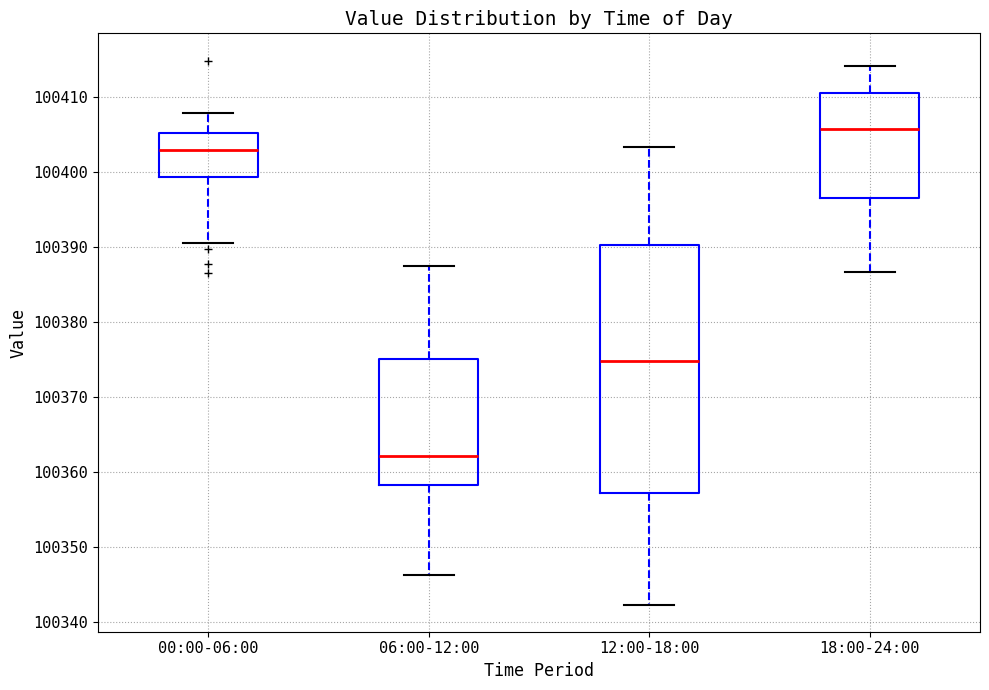

Where is the upper edge of the box for 18:00-24:00 on the y-axis? The values are not printed on the chart, so give them approximately, as read against the axis.

100411